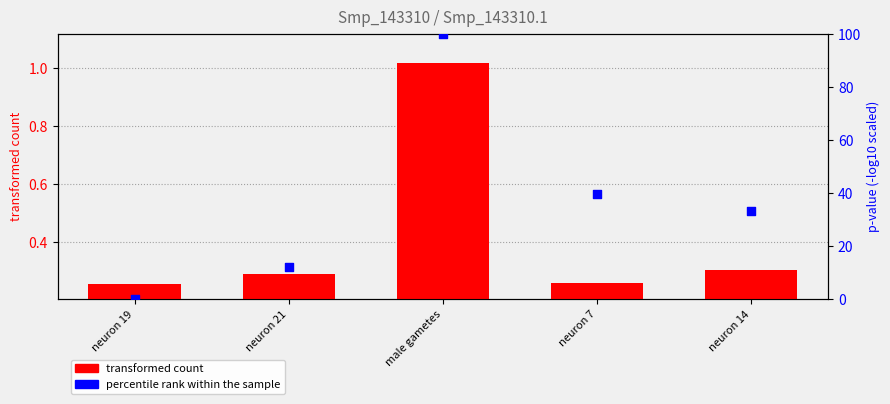

Is the value of transformed count at neuron 14 greater than the value of percentile rank within the sample at neuron 19?

Yes